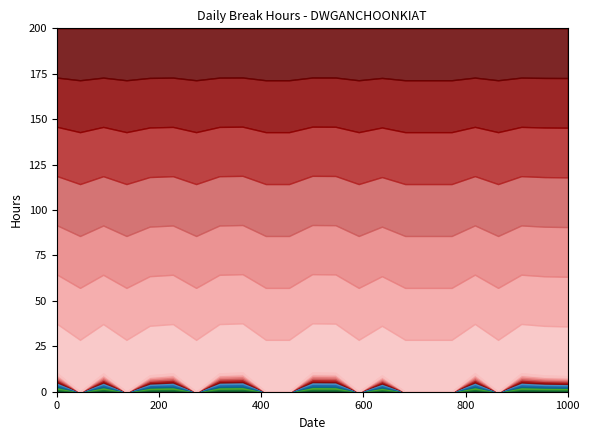

What is the change in value from 2 to 8?

+10.6